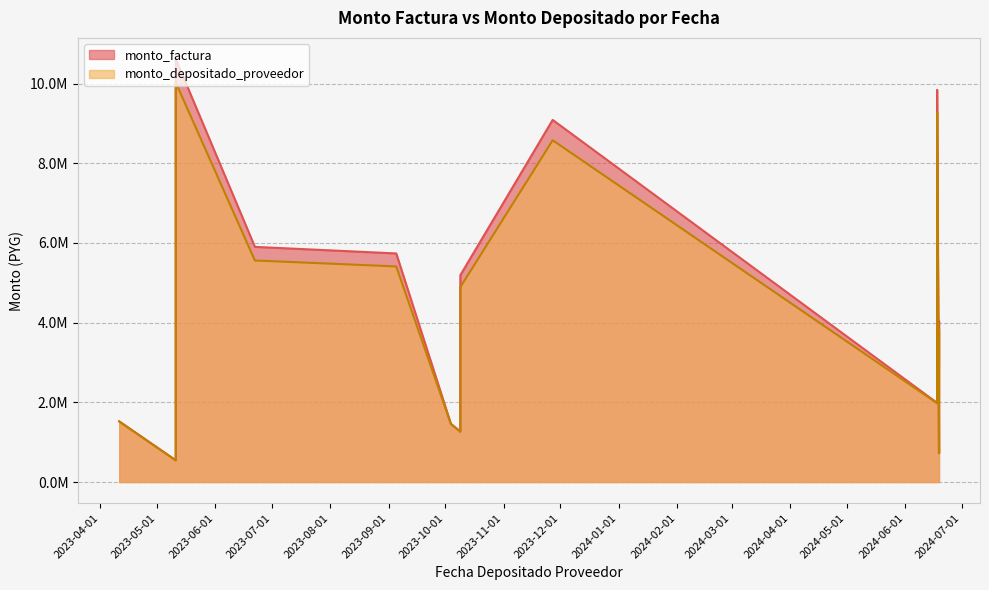

How many distinct data groups are displayed?

2